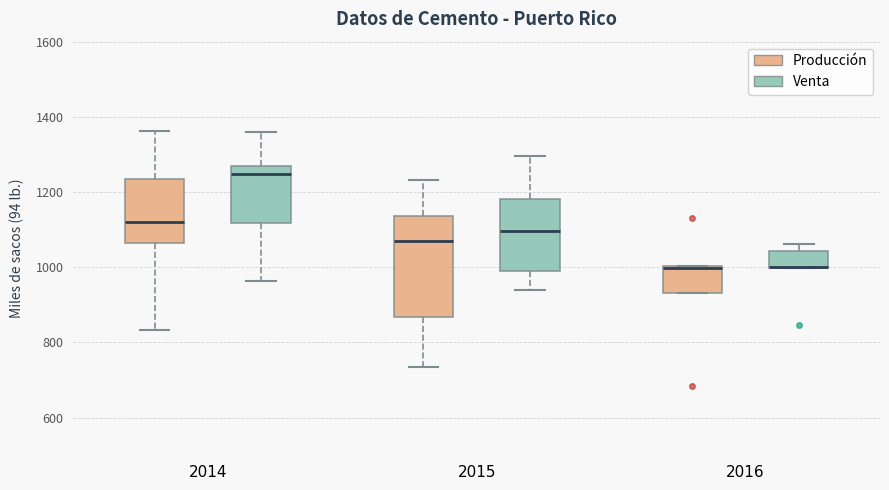

Reading left to right, transcribe this box plot: for each box, give where its median line is, the range the box spans, and where its two whiskers end, as read against the y-axis. The values are not printed on the chart, so give them approximately, as read against the axis.

2014 (Producción): median 1120, box 1060 to 1240, whiskers 840 to 1360
2014 (Venta): median 1240, box 1120 to 1260, whiskers 960 to 1360
2015 (Producción): median 1080, box 860 to 1140, whiskers 740 to 1240
2015 (Venta): median 1100, box 980 to 1180, whiskers 940 to 1300
2016 (Producción): median 1000, box 940 to 1000, whiskers 940 to 1000
2016 (Venta): median 1000 (drawn on the box's lower edge), box 1000 to 1040, whiskers 1000 to 1060